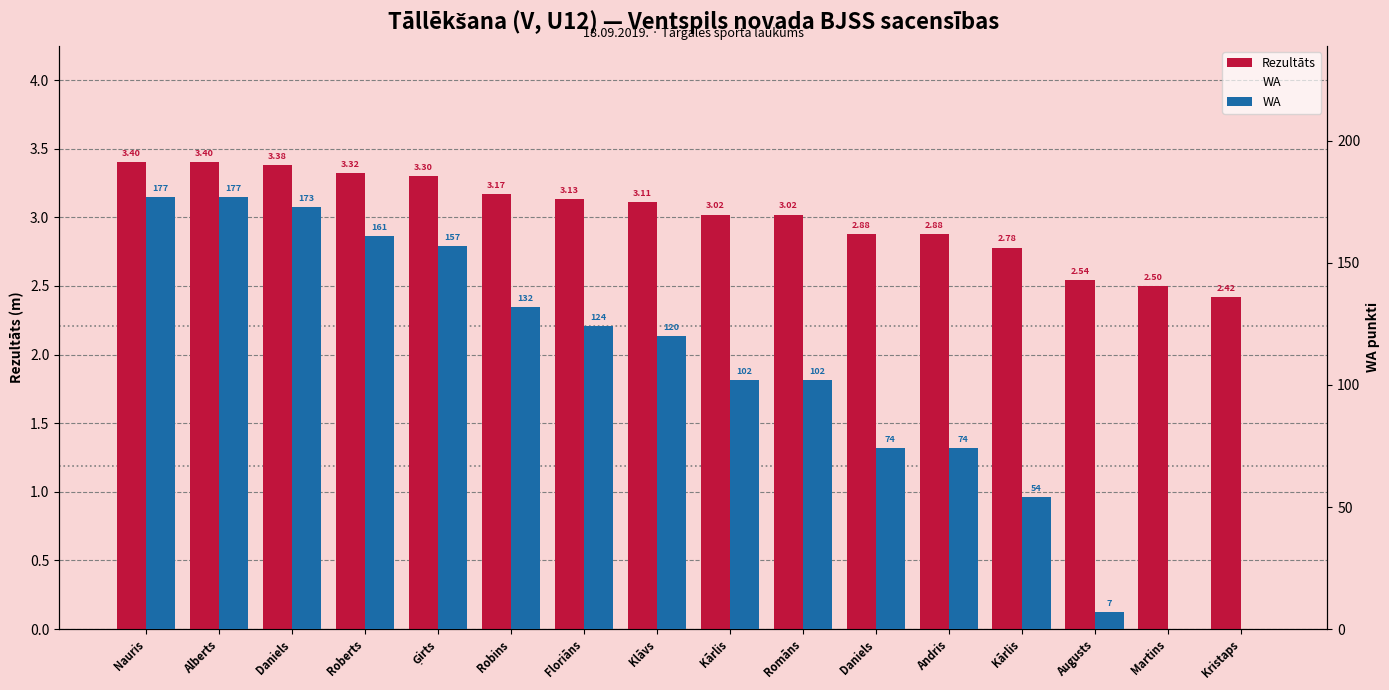

Does the chart contain stacked bars?

No